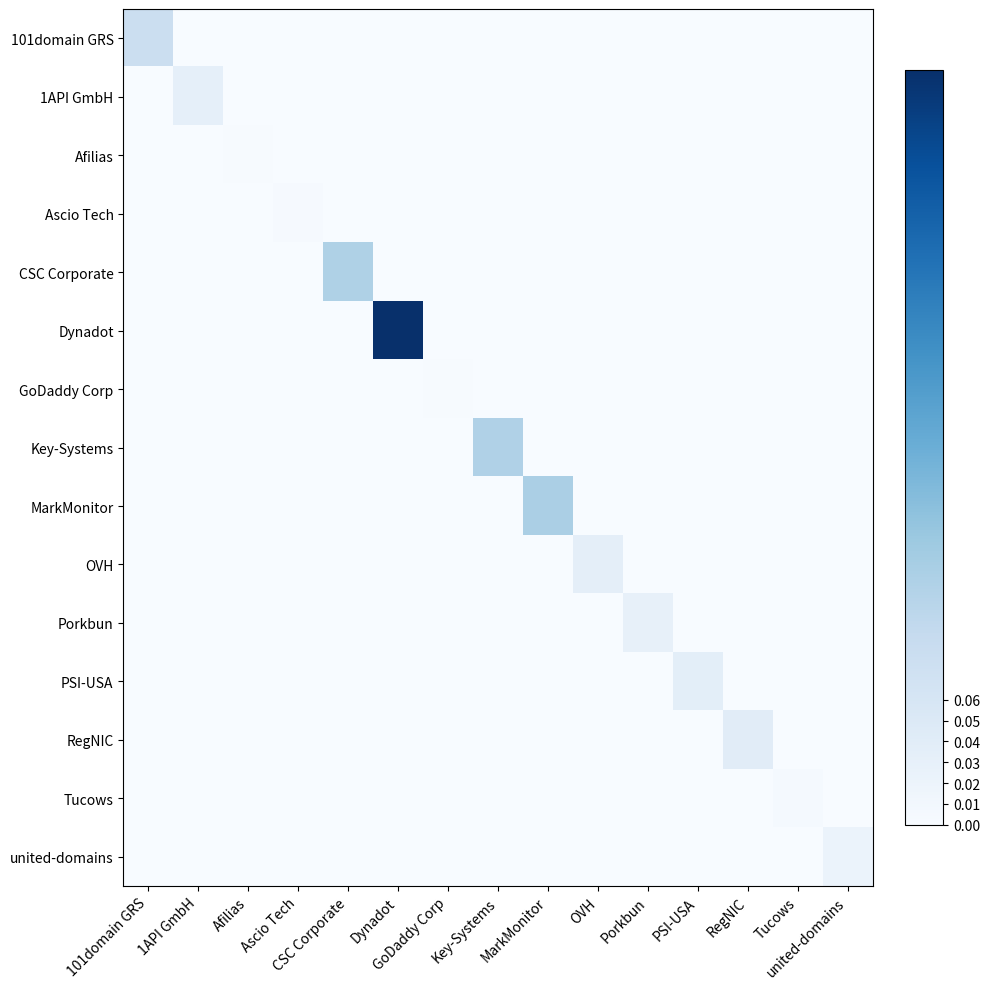

Which has a higher value, PSI-USA or 1API GmbH?

PSI-USA